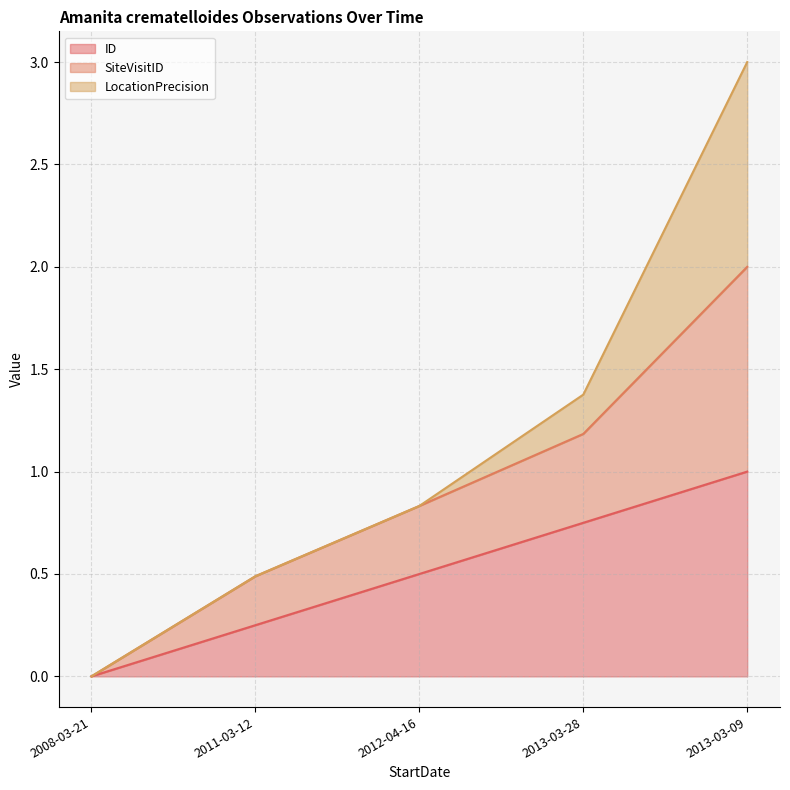

What is the maximum value for ID?

1.0